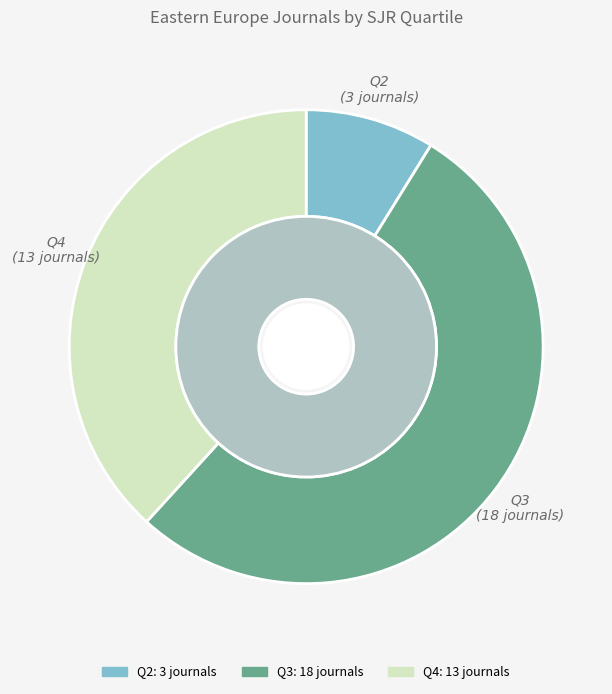

Which has a higher value, Q4 or Q2?

Q4